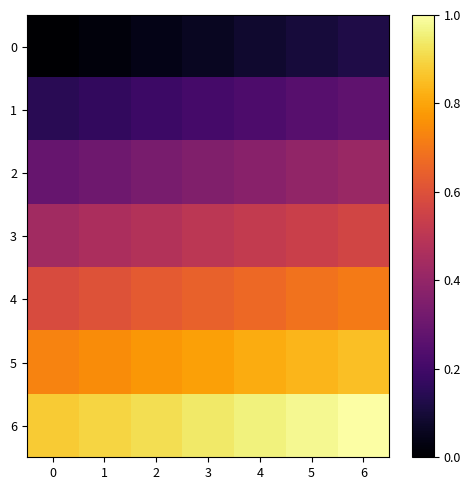

At how many categories does at least one series exceed 0?

7